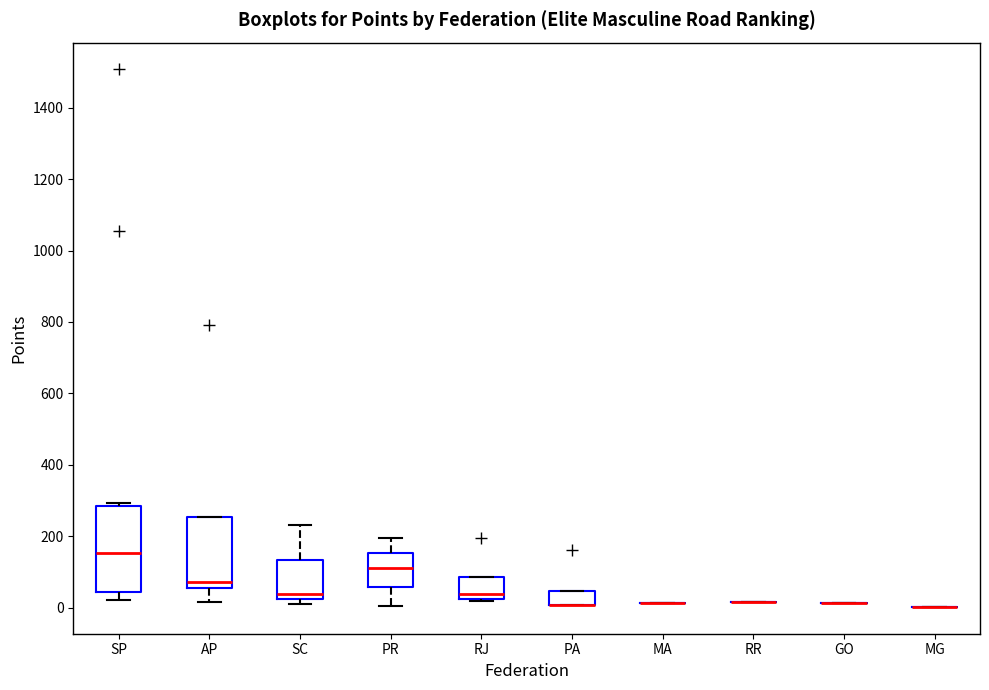

Where is the lower edge of the box for SP on the y-axis? The values are not printed on the chart, so give them approximately, as read against the axis.

40